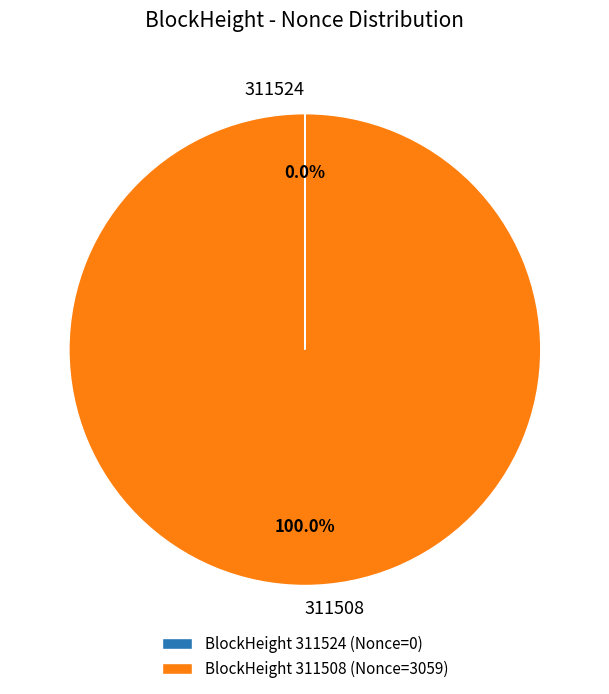

To the nearest percent, what is the difference between the largest and smallest slice percentages?

100%